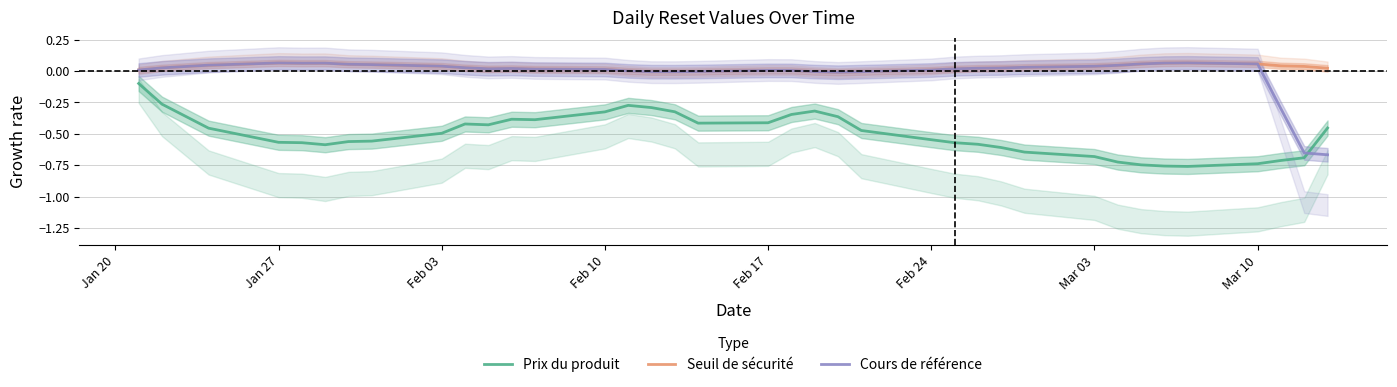

How many values in Cours de référence are below zero?

9